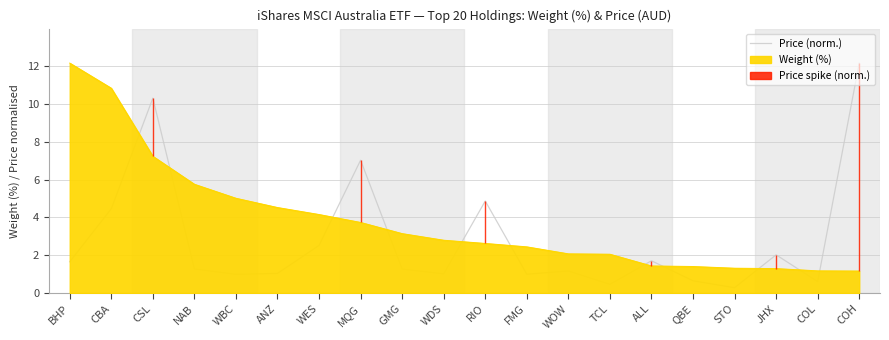

Which category has the lowest value across all series?

STO